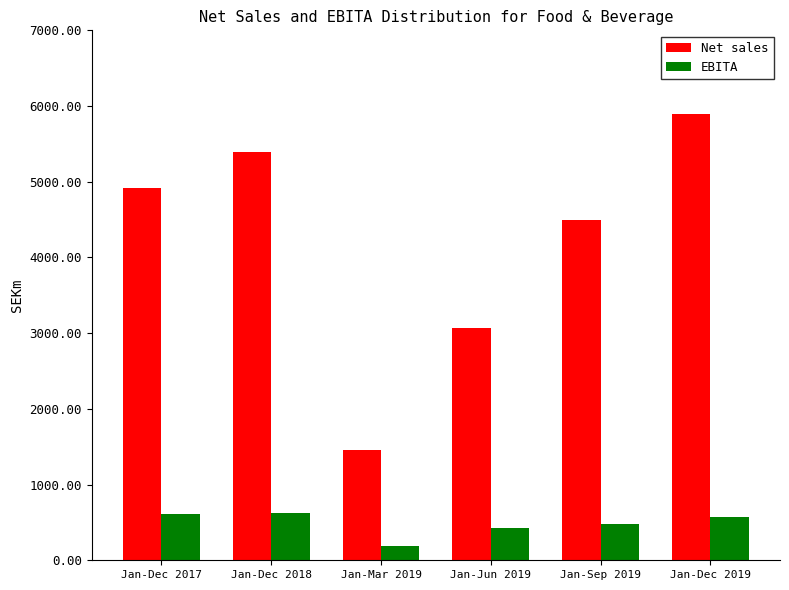

At how many categories does at least one series exceed 5287?

2